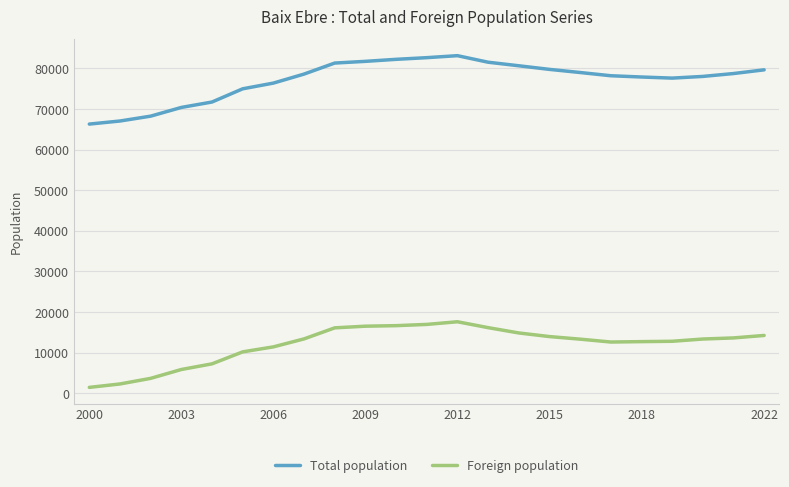

What is the greatest value displayed?

83125